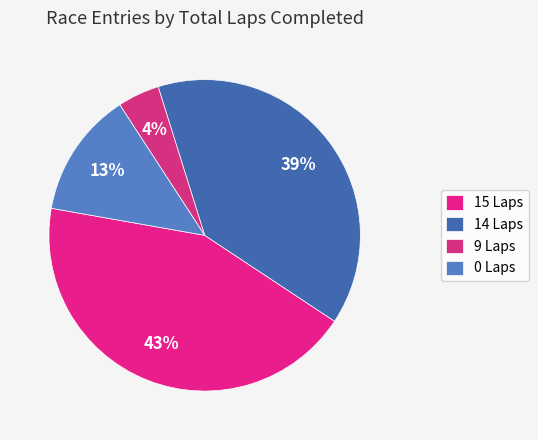

How many segments does this pie chart have?

4